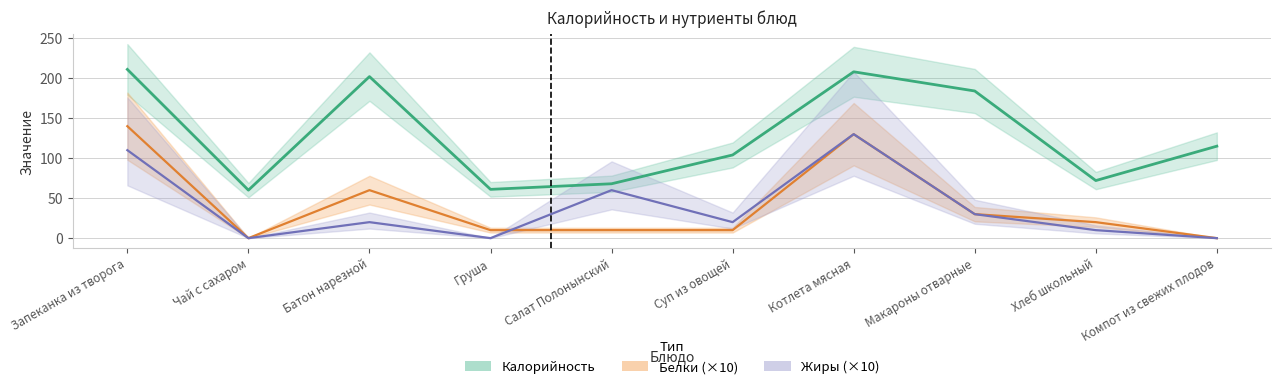

At which category does Жиры (×10) reach its first local valley?

Чай с сахаром